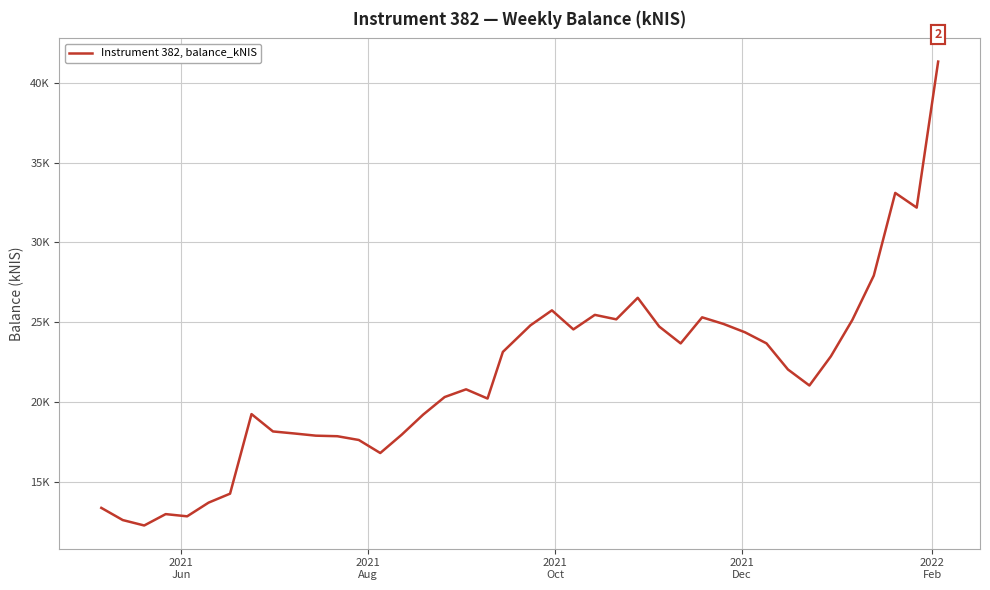

Does the chart have visible grid lines?

Yes